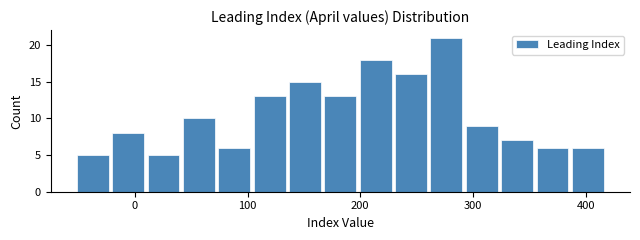

Read against the x-axis, roughly where is the centre of the tallest bar?

280